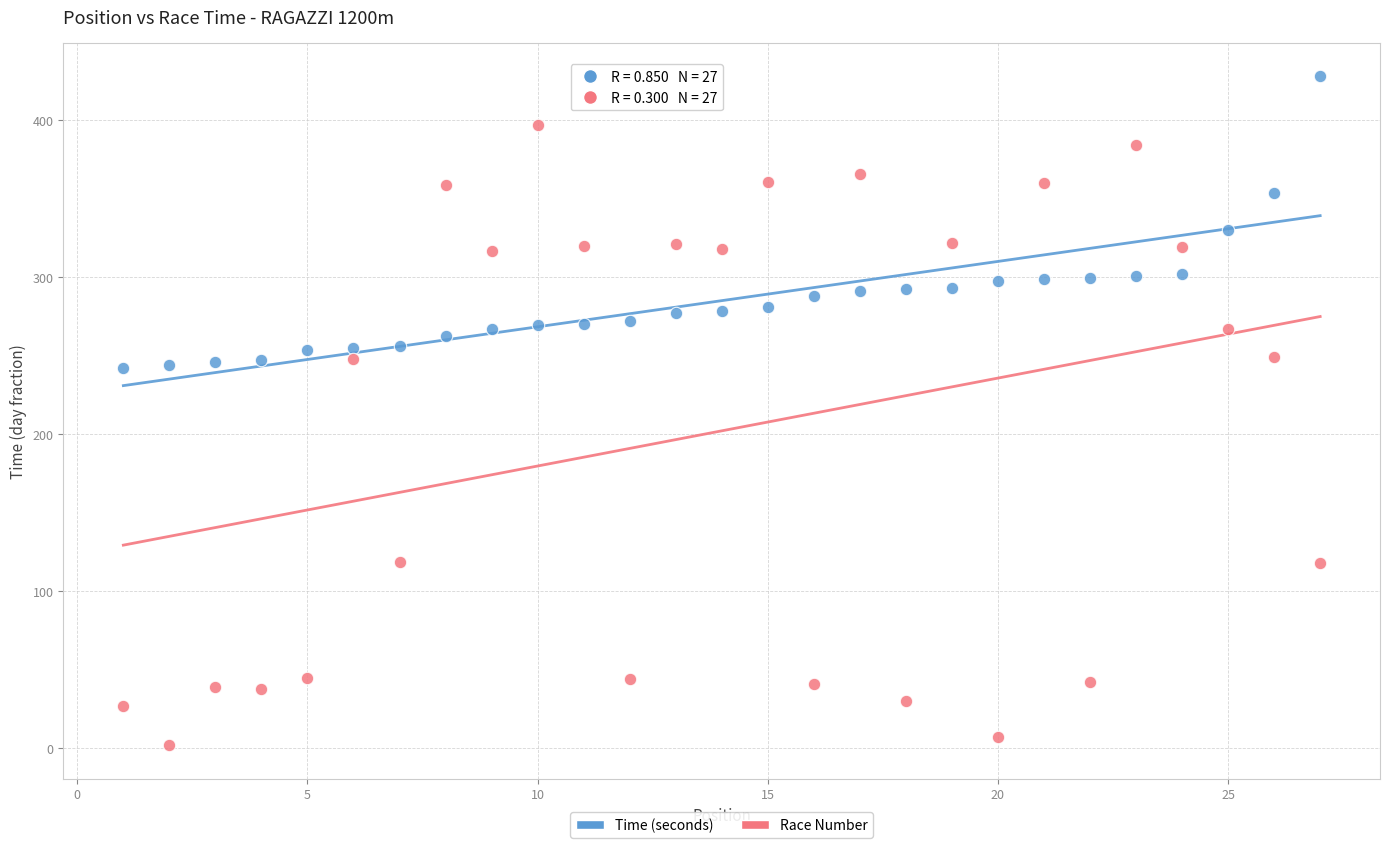

Across all data points, what is the range of Y values (max minus min)?

426.2